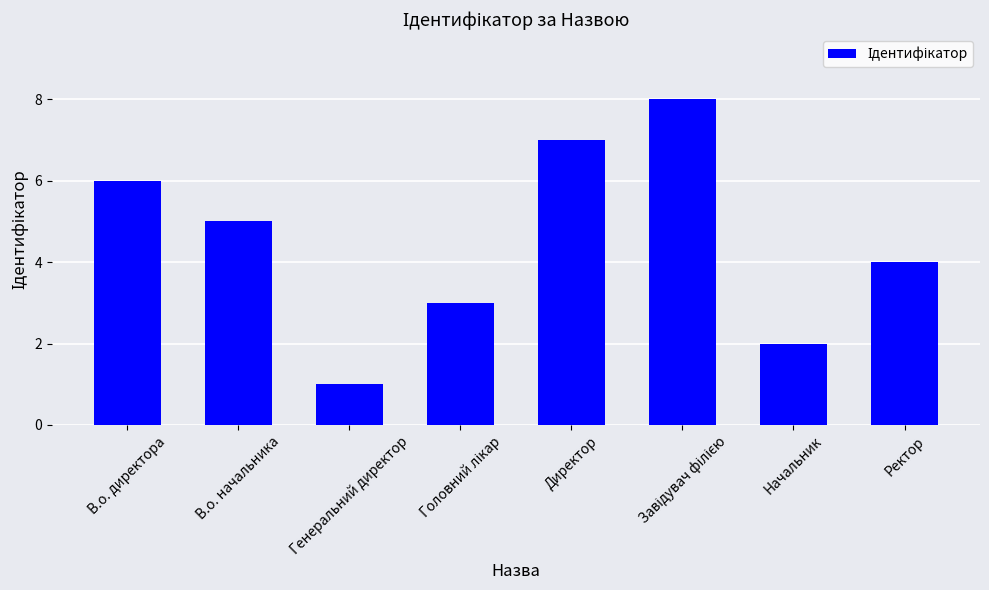

What is the value of the 6th bar from the left?

8